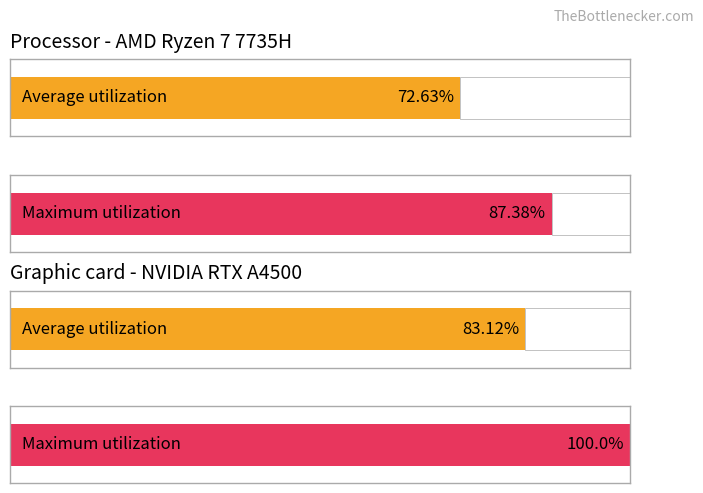

What are all the series names shown in the legend?

Average utilization, Maximum utilization